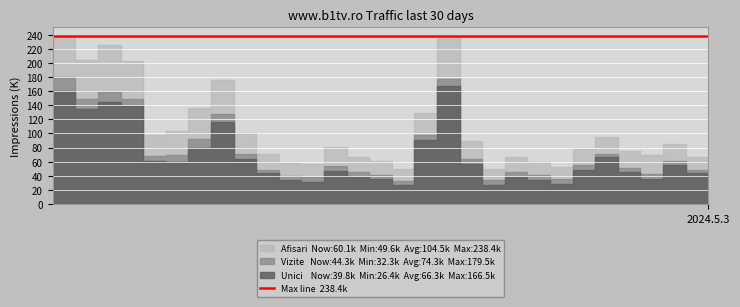

Is it true that Vizite equals 107656 at 2024.4.9?

False